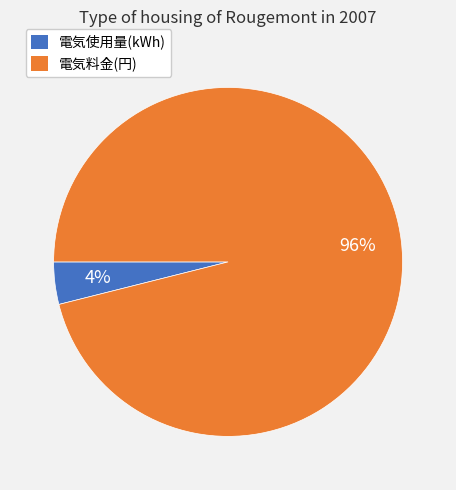

What is the largest slice in the pie chart?

電気料金(円)